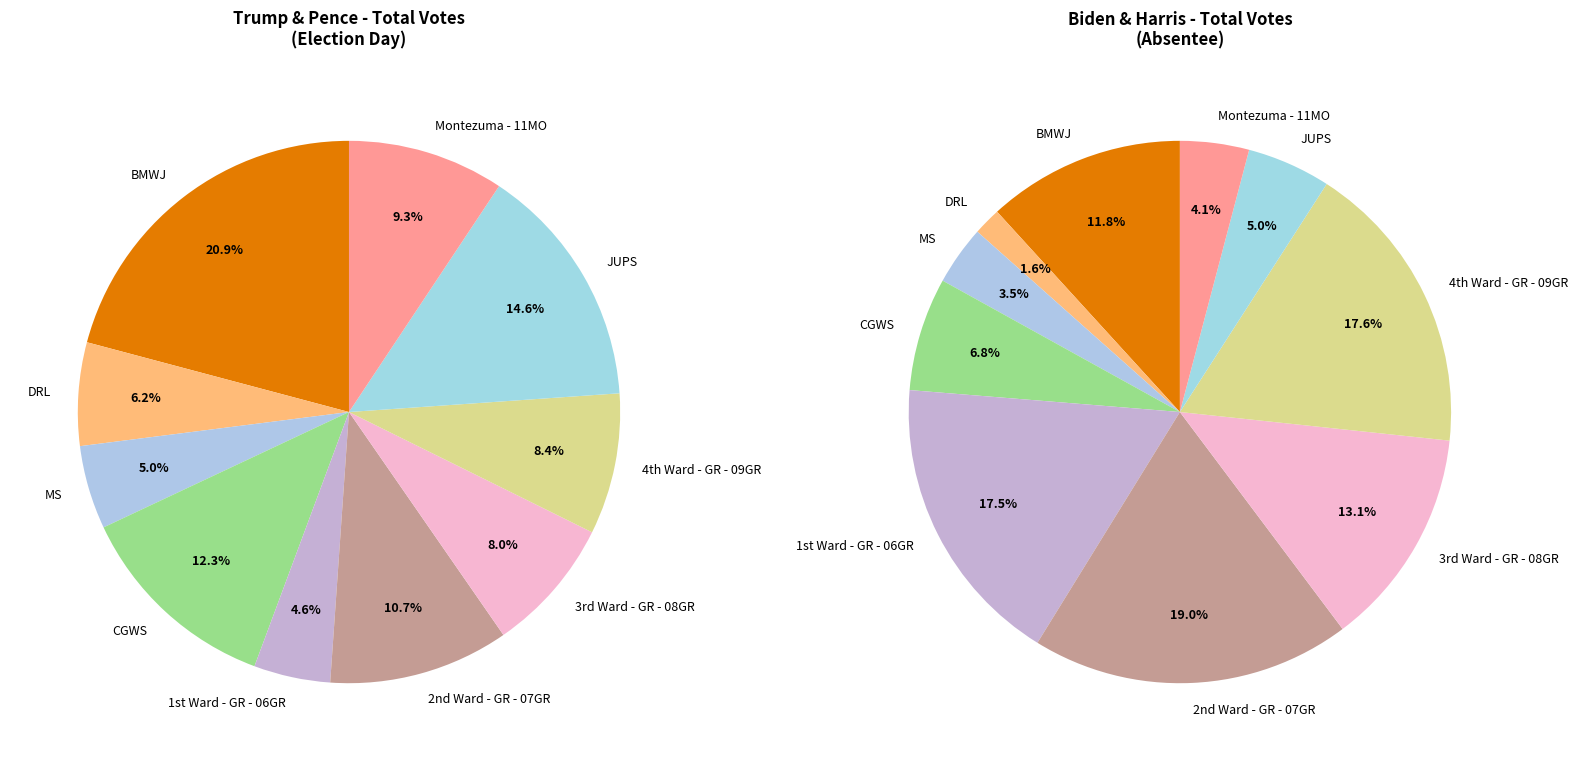

How many slices are in this pie chart?

10